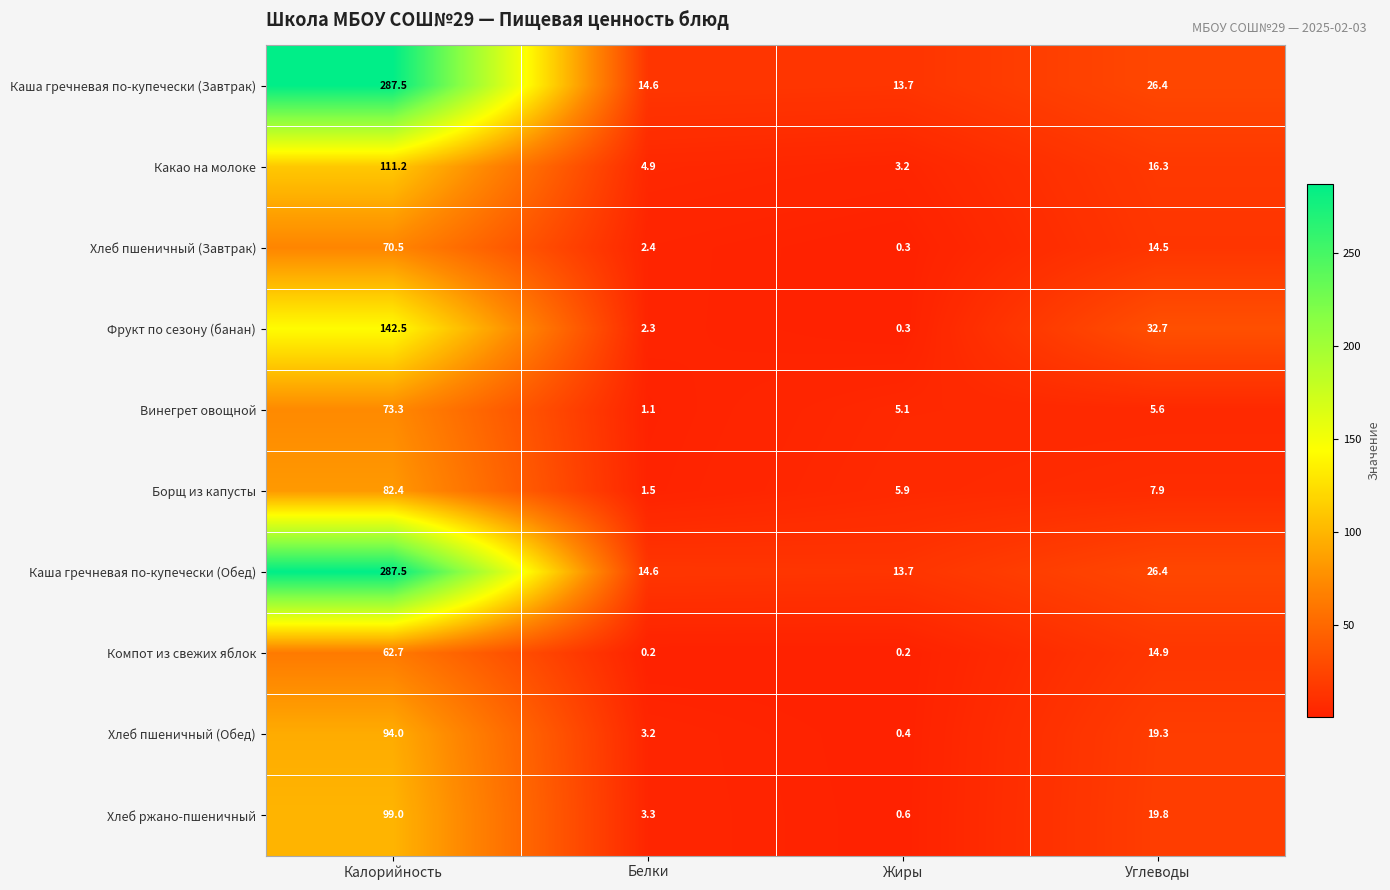

Which series changed the most between Белки and Углеводы?

Фрукт по сезону (банан)